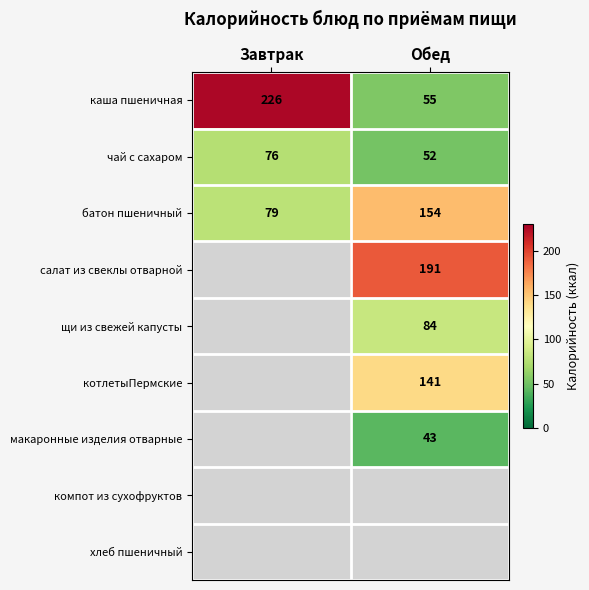

Between Обед and Завтрак, which is larger?

Завтрак